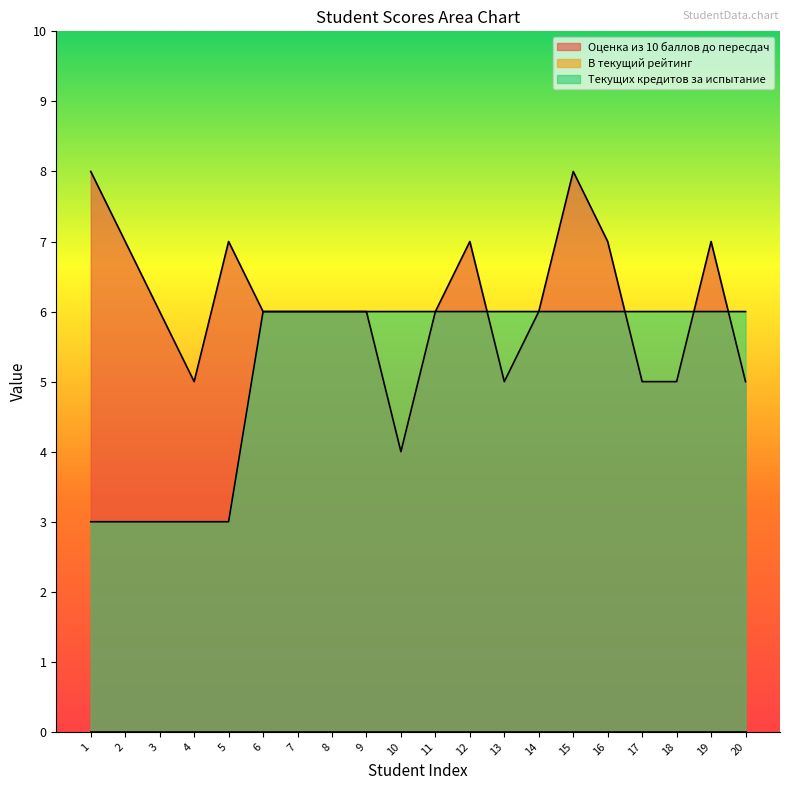

The Текущих кредитов за испытание series shows 6 at 11. True or false?

True